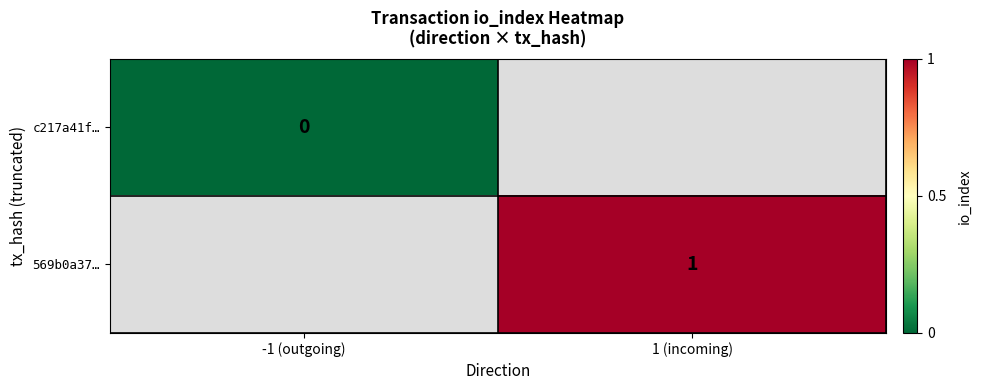

Is it true that 569b0a37… equals 1 at 1 (incoming)?

True